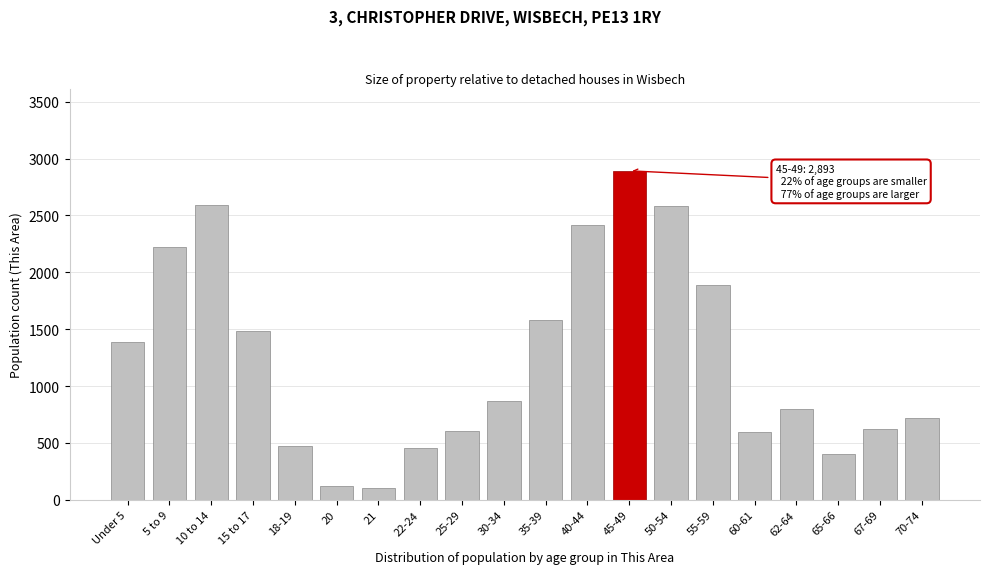

Is it true that the value at 5 to 9 is 860?

False